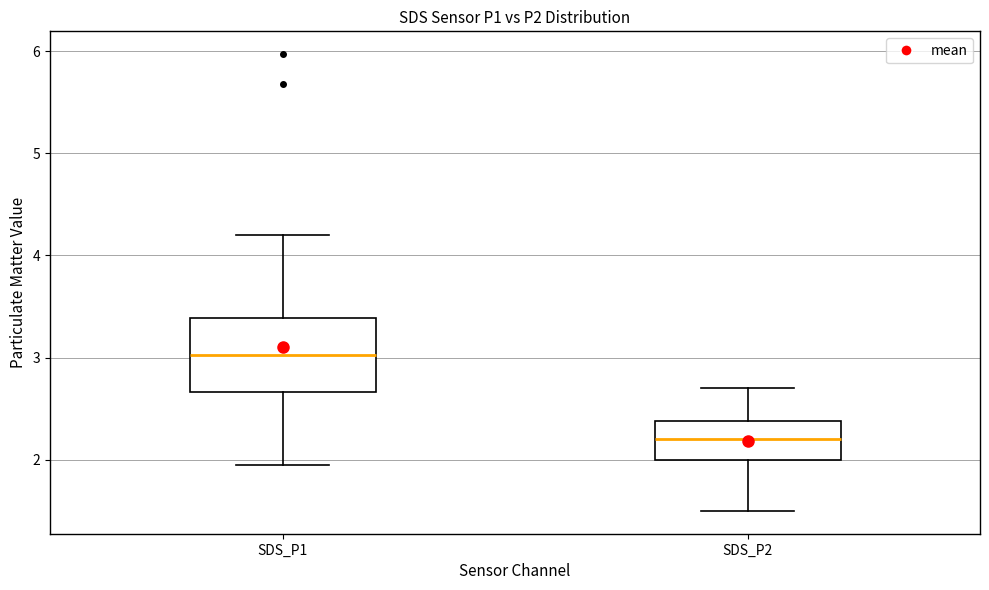

Reading left to right, read every box against the y-axis: the position of its median line, the range the box covers, and the ends of its whiskers. The values are not printed on the chart, so give them approximately, as read against the axis.

SDS_P1: median 3.0, box 2.7 to 3.4, whiskers 2.0 to 4.2
SDS_P2: median 2.2, box 2.0 to 2.4, whiskers 1.5 to 2.7